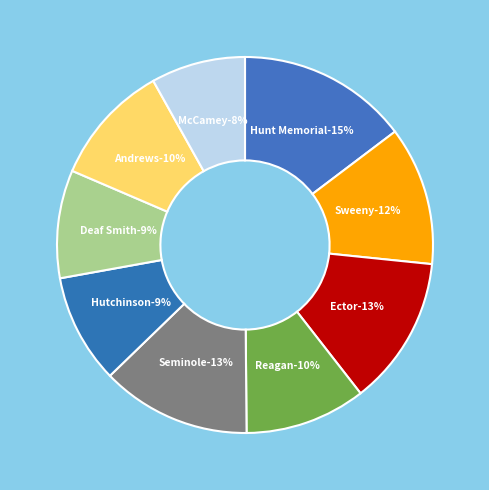

Do McCamey Hospital District and Sweeny Hospital District together represent more than half of the pie?

No